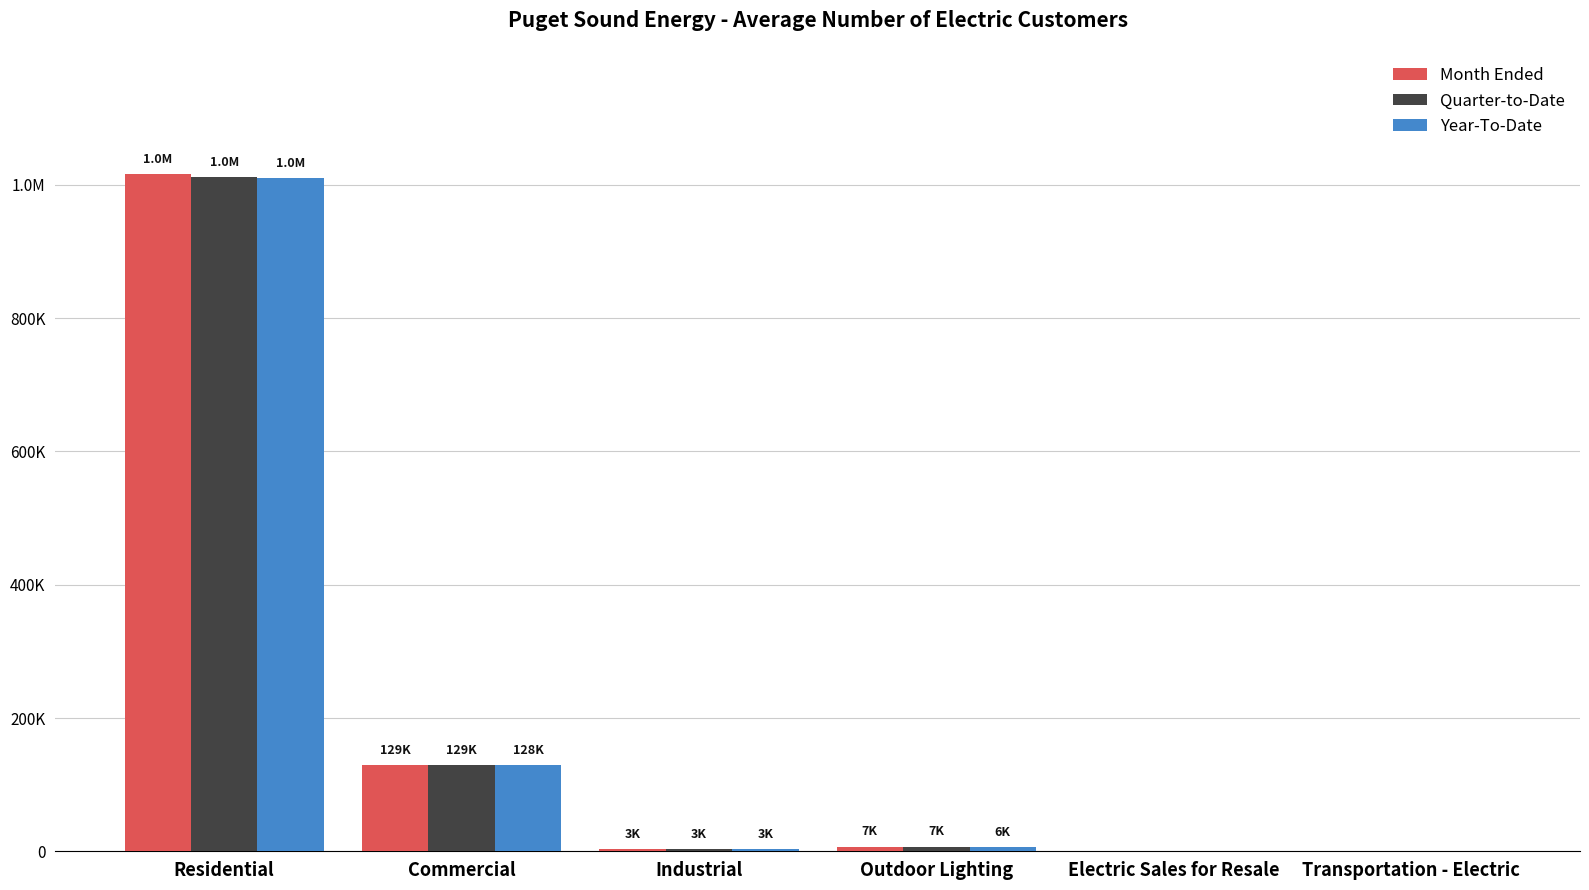

What are all the series names shown in the legend?

Month Ended, Quarter-to-Date, Year-To-Date